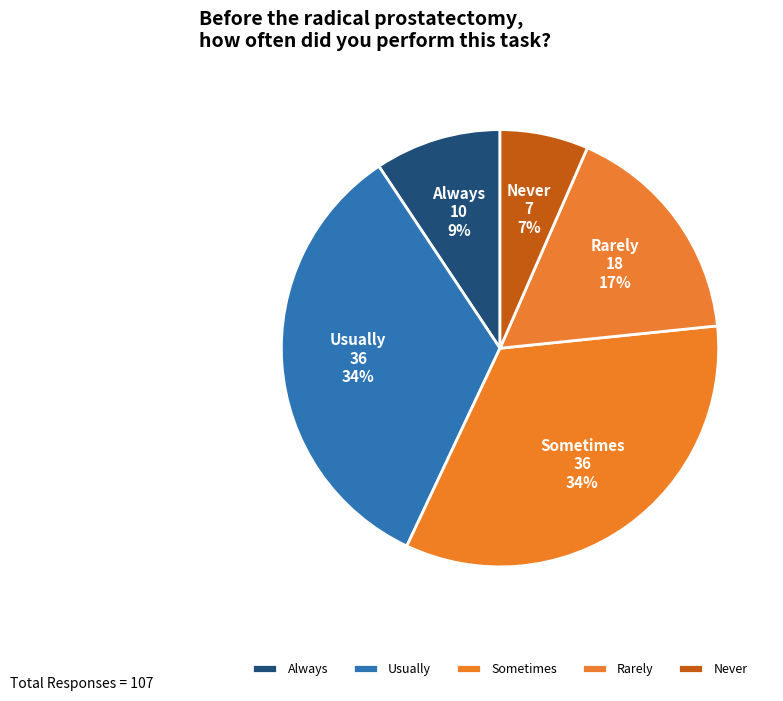

Which has a higher value, Usually or Rarely?

Usually